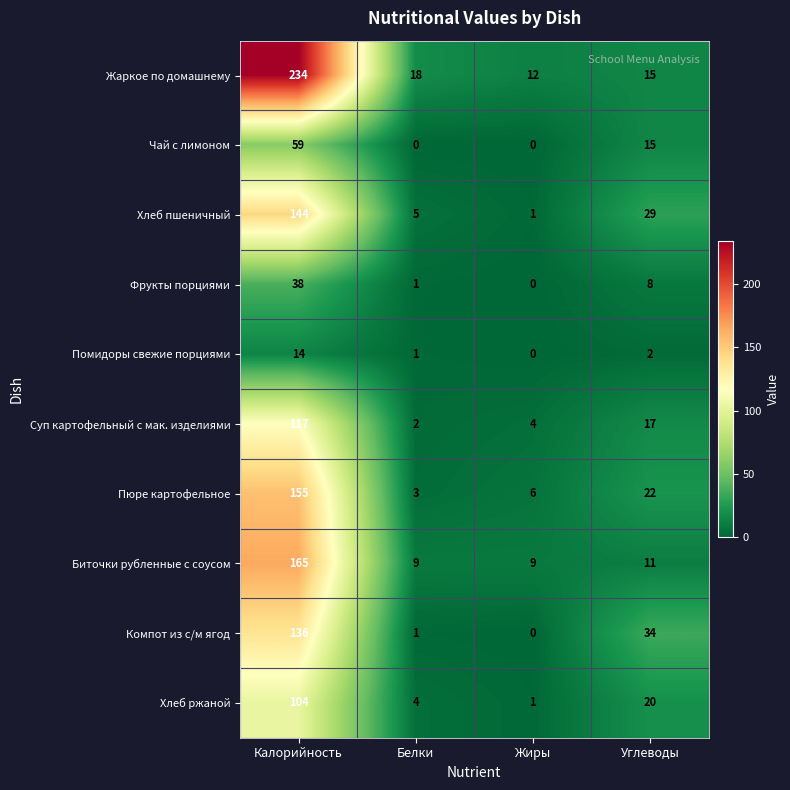

Which category has the highest value across all series?

Калорийность